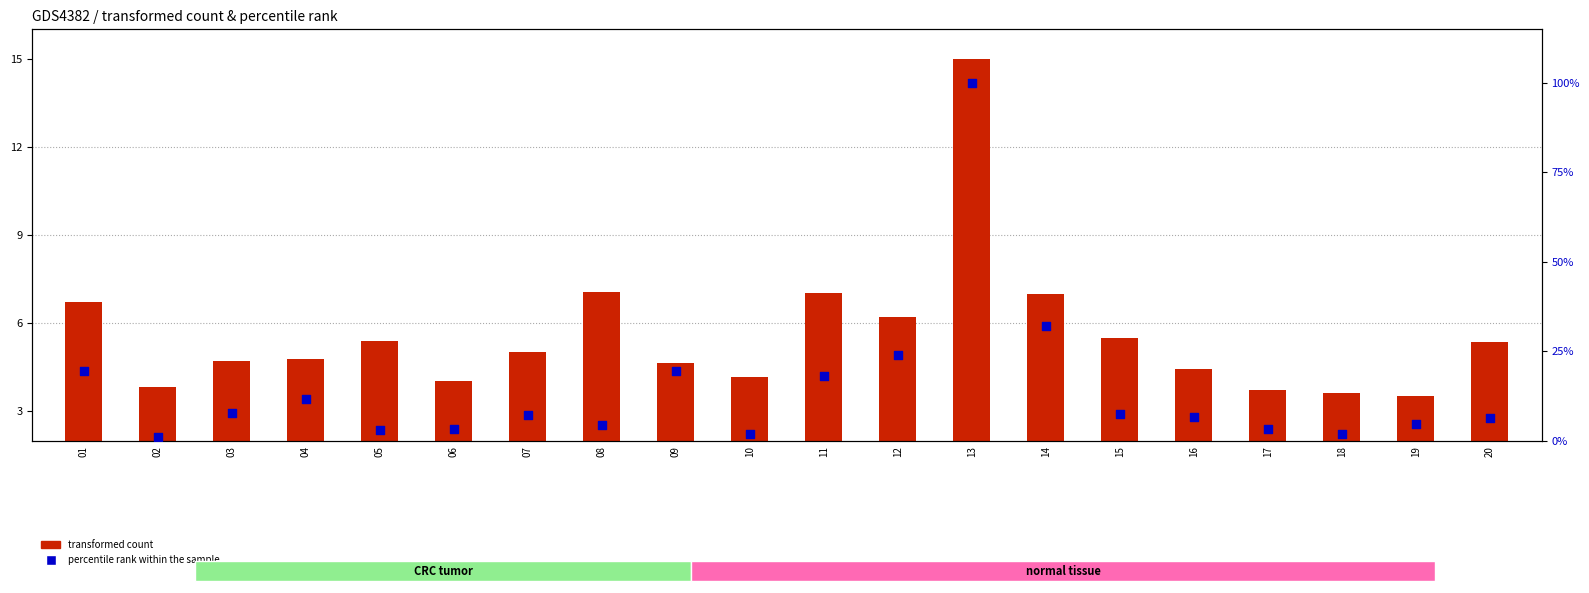

What are all the series names shown in the legend?

transformed count, percentile rank within the sample